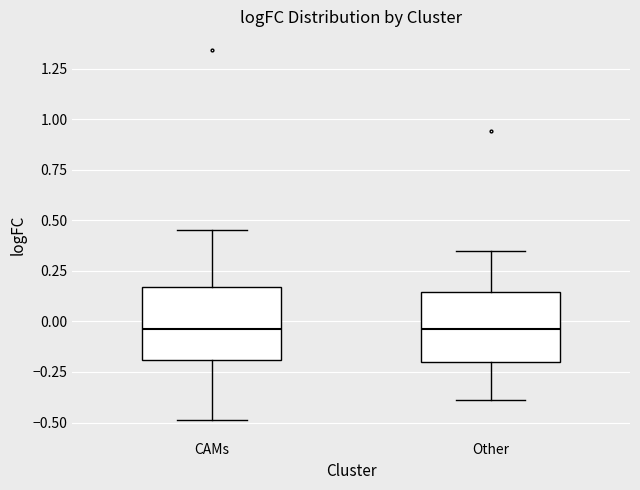

Reading left to right, transcribe this box plot: for each box, give where its median line is, the range the box spans, and where its two whiskers end, as read against the y-axis. The values are not printed on the chart, so give them approximately, as read against the axis.

CAMs: median -0.05, box -0.20 to 0.15, whiskers -0.50 to 0.45
Other: median -0.05, box -0.20 to 0.15, whiskers -0.40 to 0.35